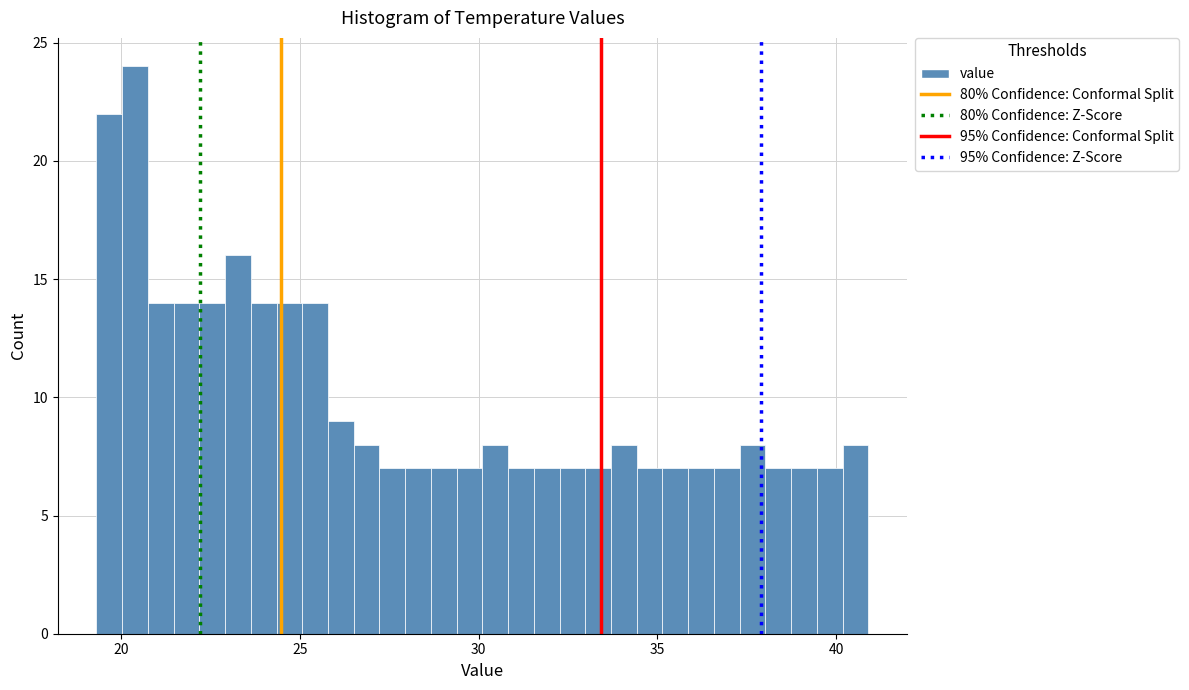

Read against the x-axis, roughly where is the centre of the tallest bar?

20.5